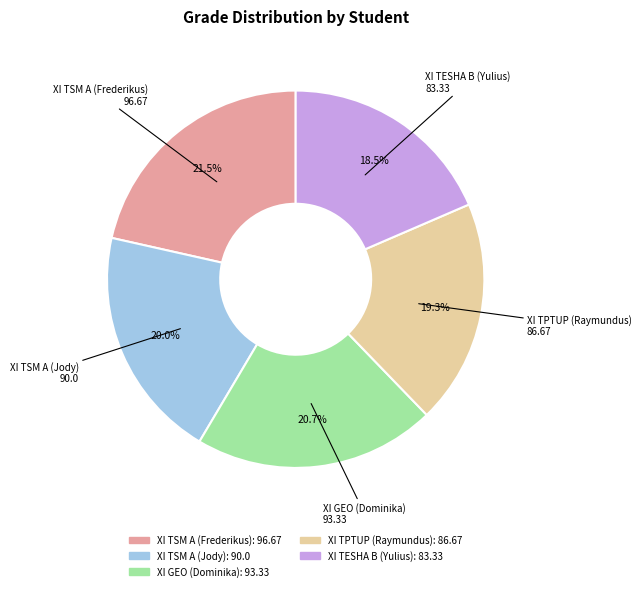

Approximately how many times larger is the value at XI TSM A (Frederikus) compared to XI TSM A (Jody)?

1.1